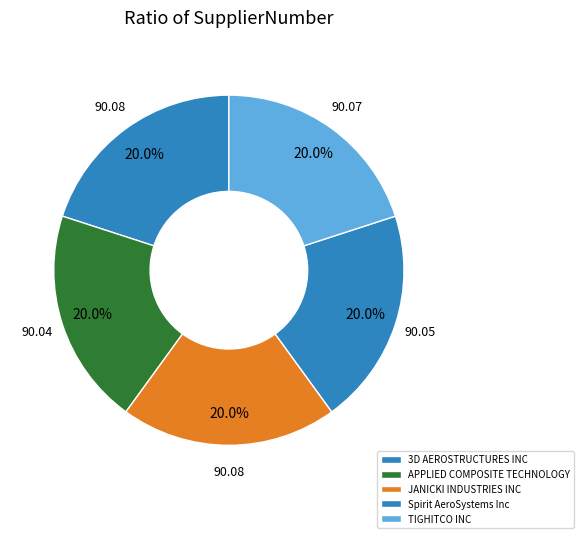

Does 3D AEROSTRUCTURES INC account for over 50% of the chart?

No